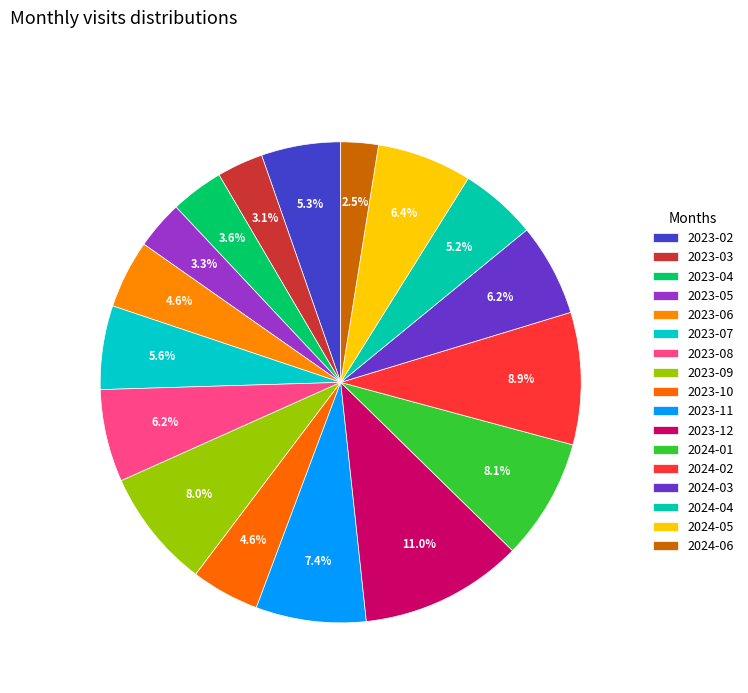

Is it true that 2024-05 is 6% of the pie?

True